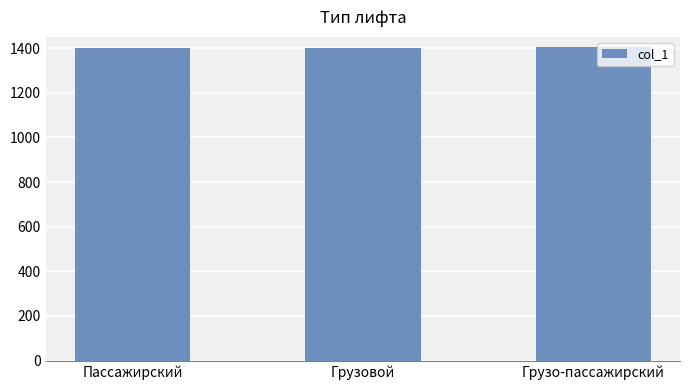

What is the label of the 2nd bar from the right?

Грузовой